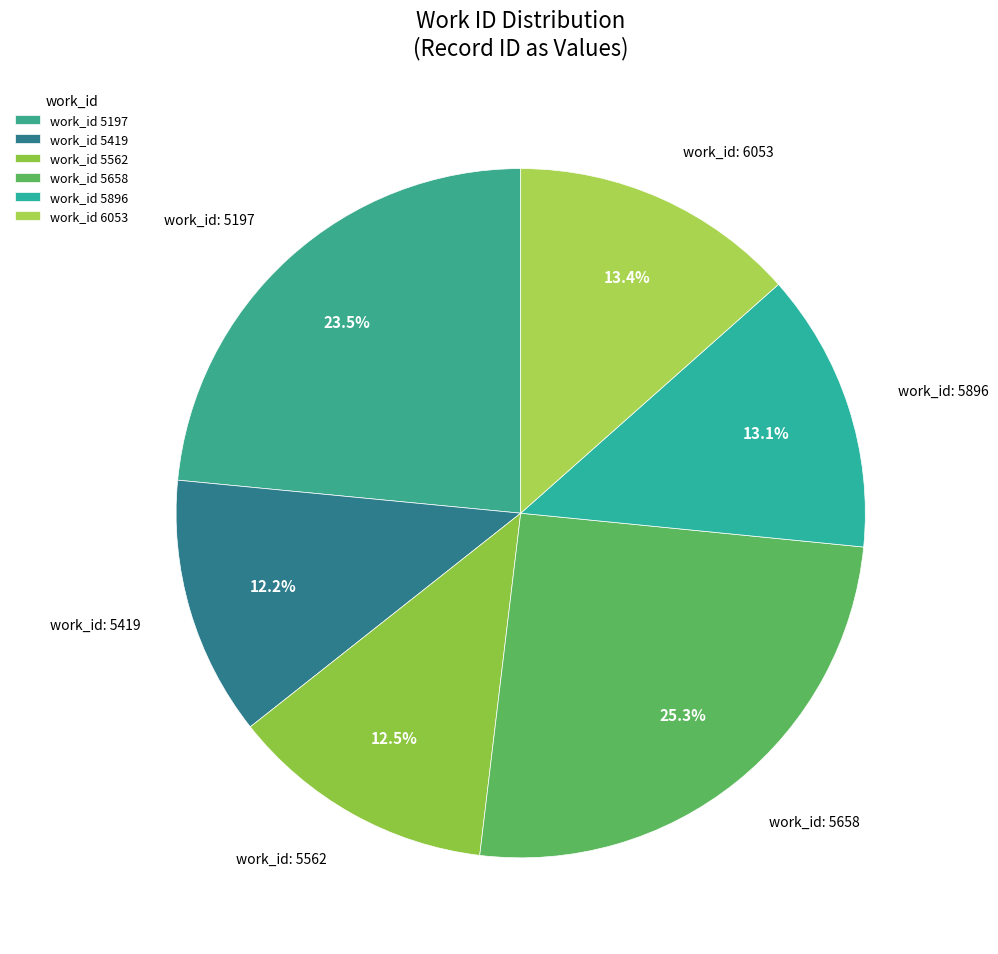

To the nearest percent, what is the difference between the largest and smallest slice percentages?

13%